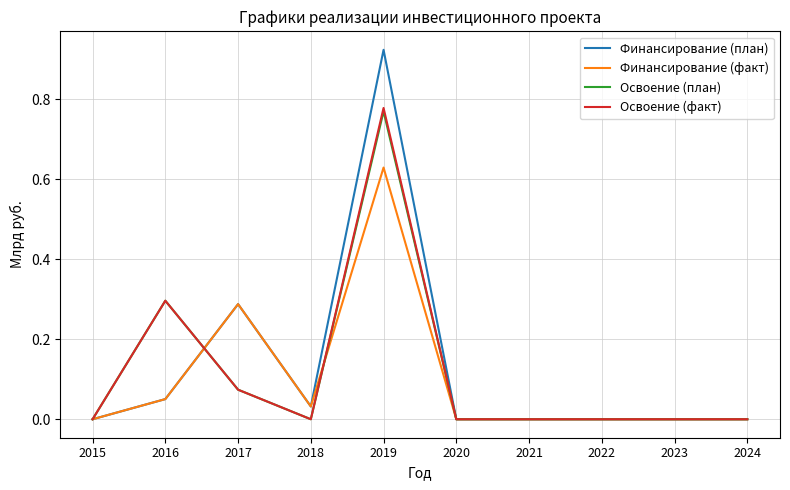

Between 2018 and 2019, which series saw the biggest shift?

Финансирование (план)